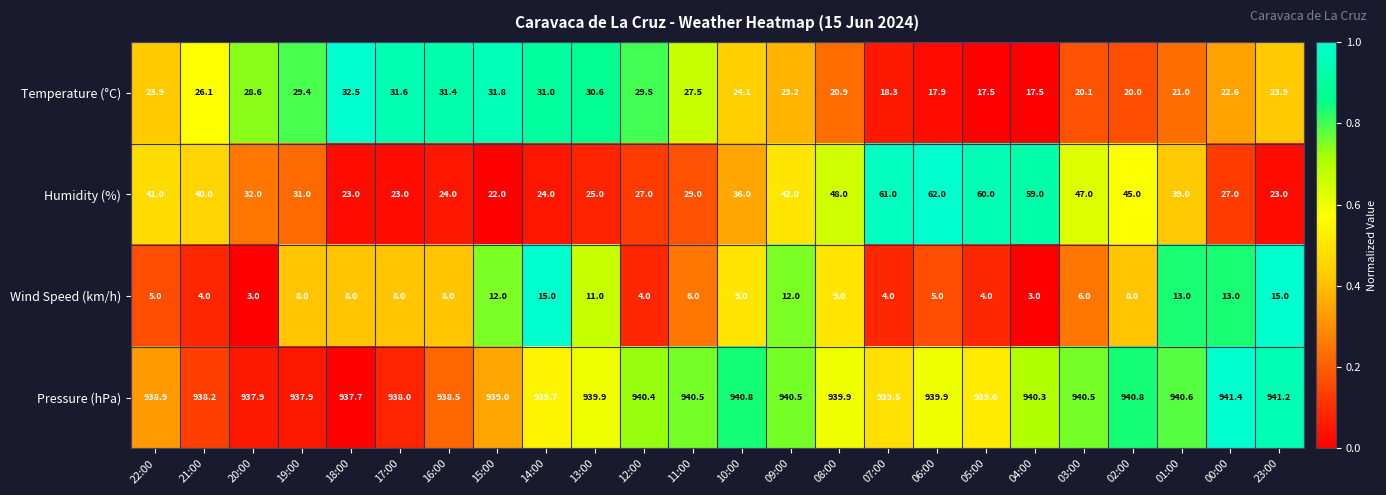

Is it true that Pressure (hPa) equals 1260.8 at 00:00?

False